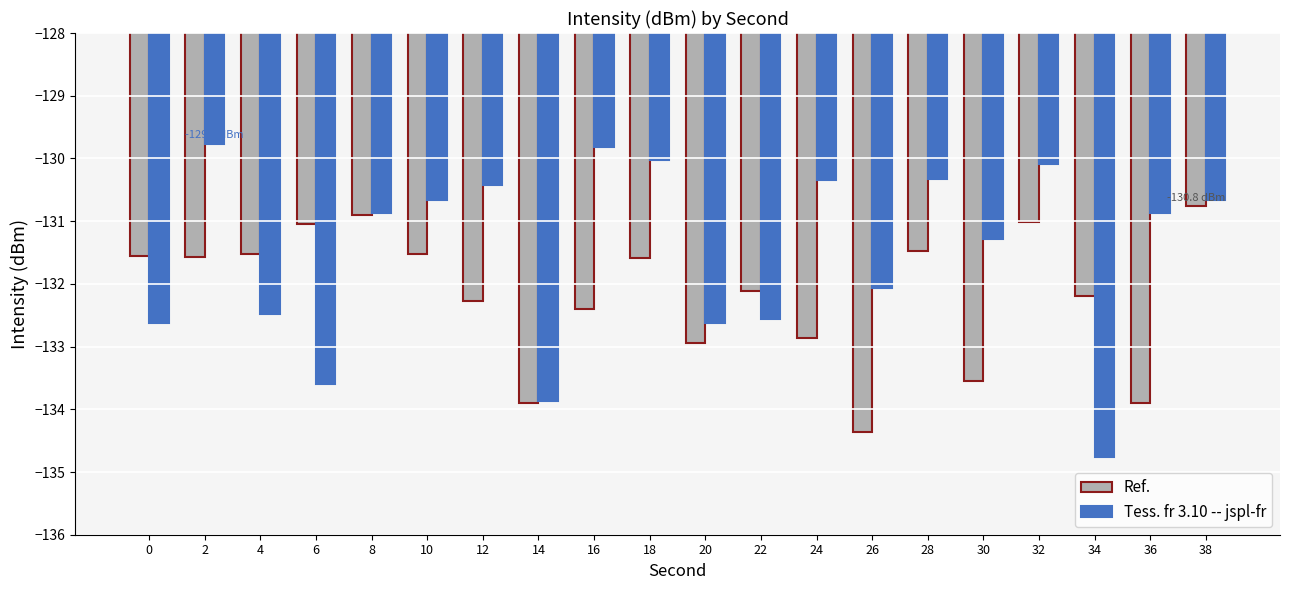

Is it true that Tess. fr 3.10 -- jspl-fr equals -177.4 at 14?

False